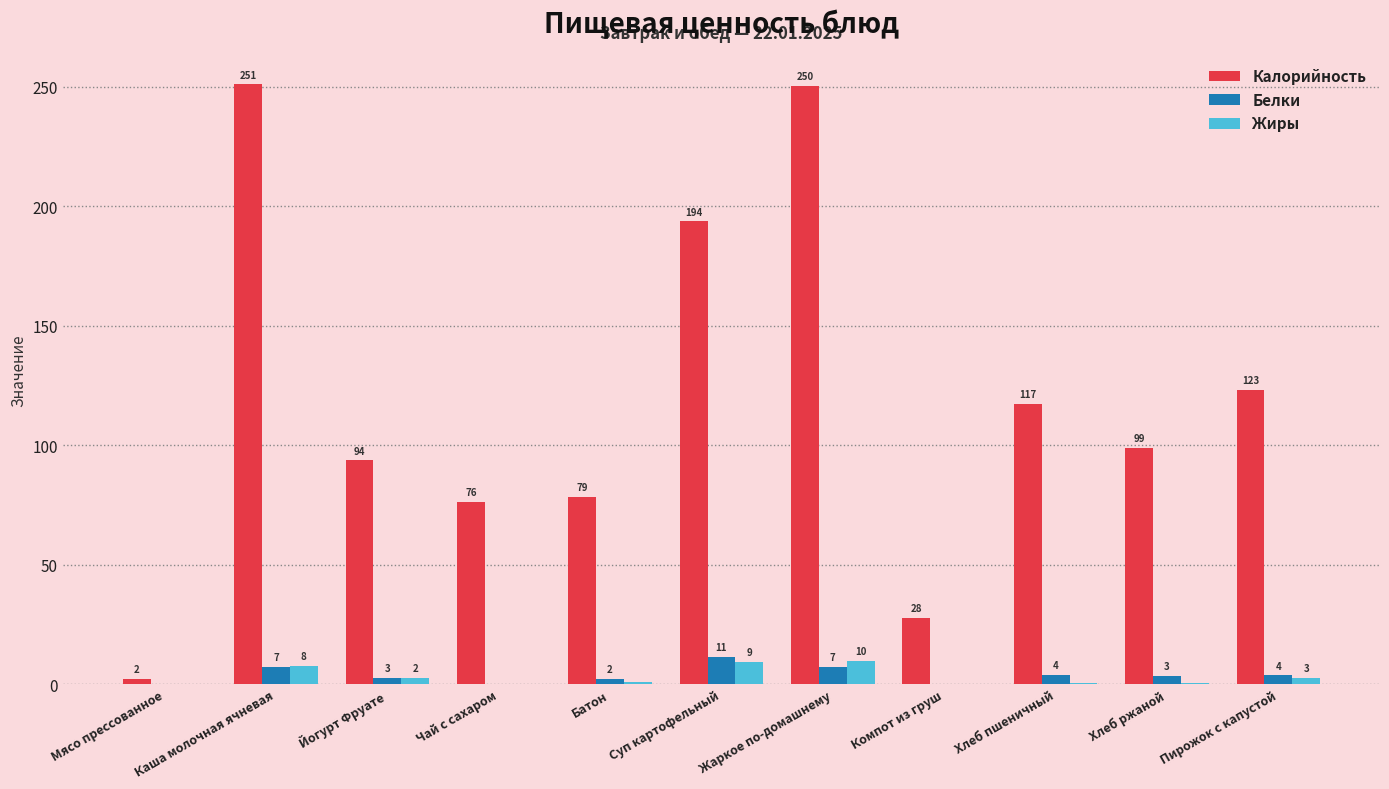

What is the approximate value of Жиры at Жаркое по-домашнему?

9.8